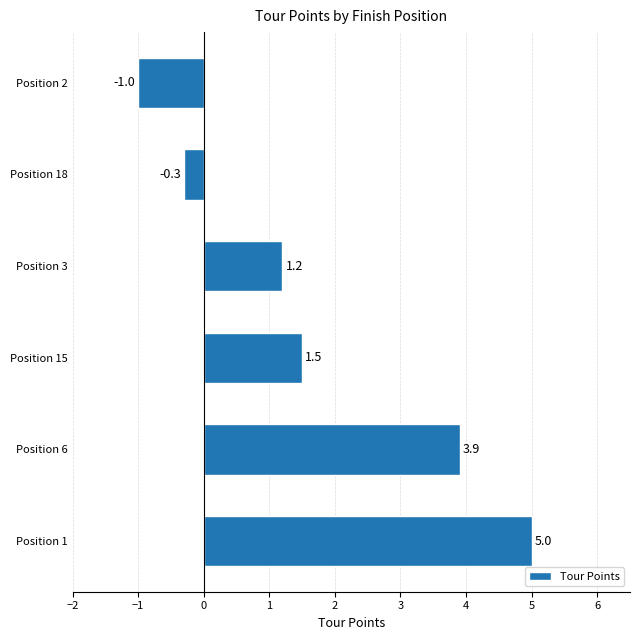

How many negative values are there?

2